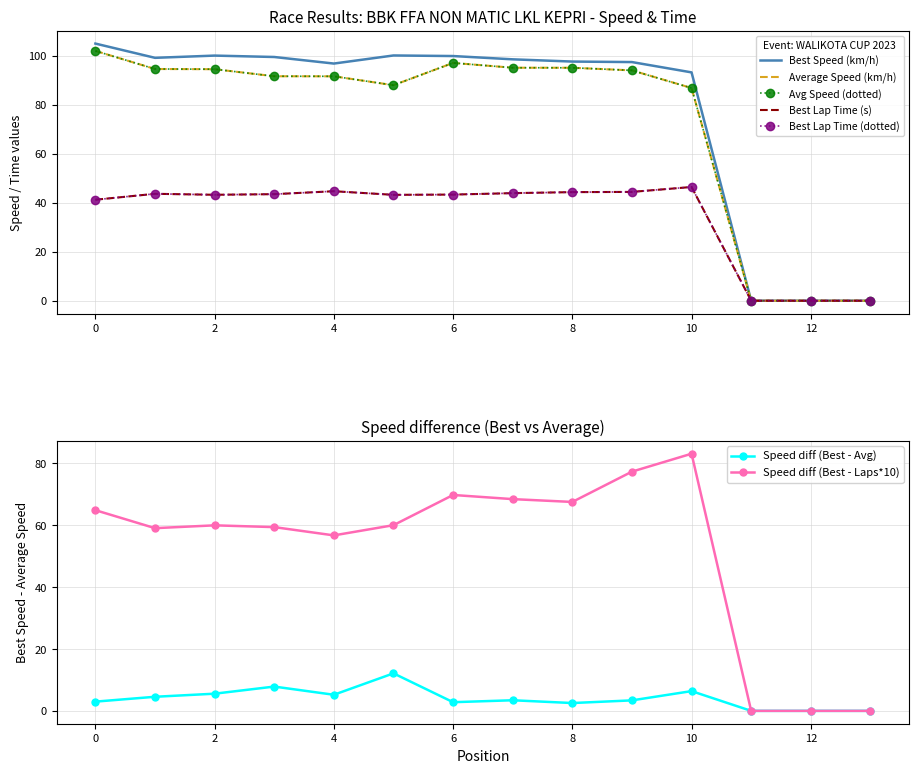

The value of Speed diff (Best - Laps*10) at 4 is 56.7. True or false?

True